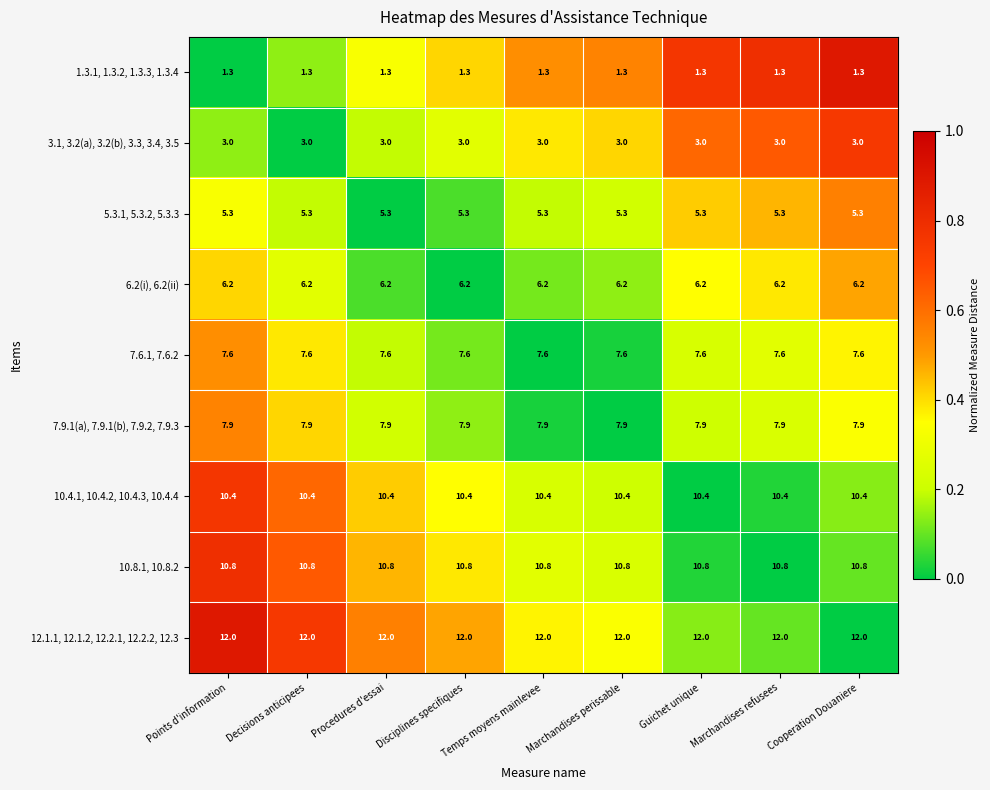

What is the lowest value of the 5.3.1, 5.3.2, 5.3.3 series?

5.3